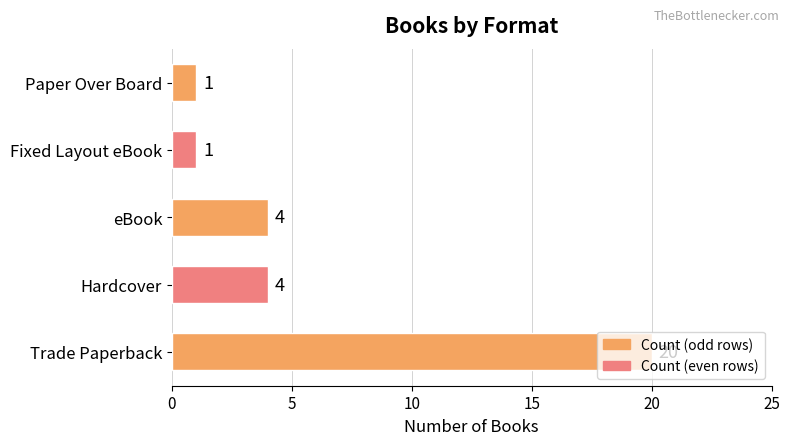

What is the difference between the values at Trade Paperback and Fixed Layout eBook?

19